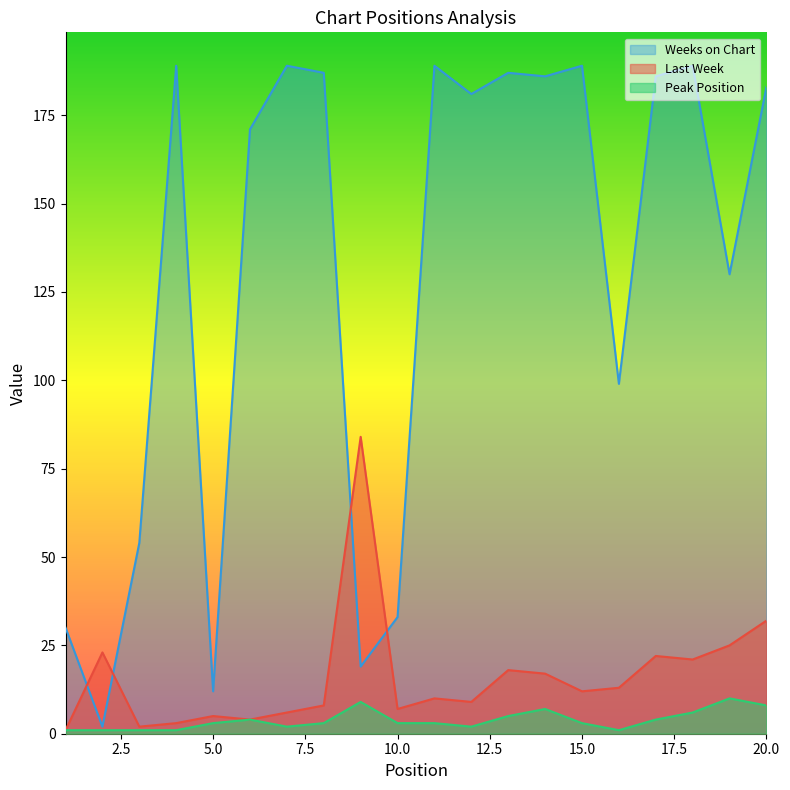

Which category has the highest value in the Last Week series?

9